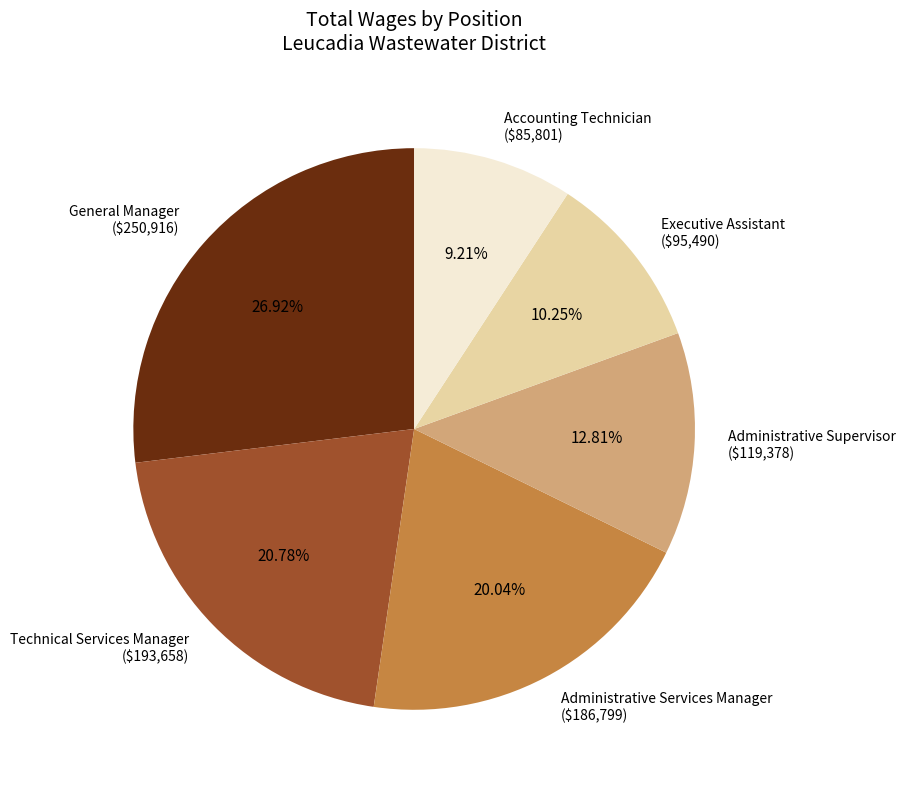

What is the smallest slice in the pie chart?

Accounting Technician